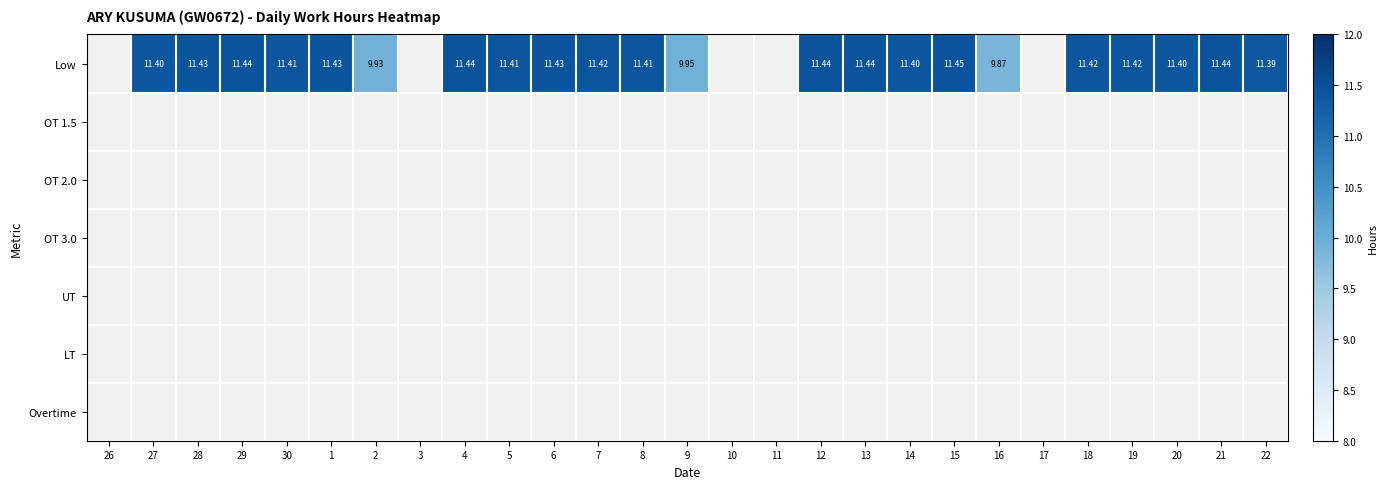

Is the value of Low at 11 greater than the value of OT 1.5 at 8?

No